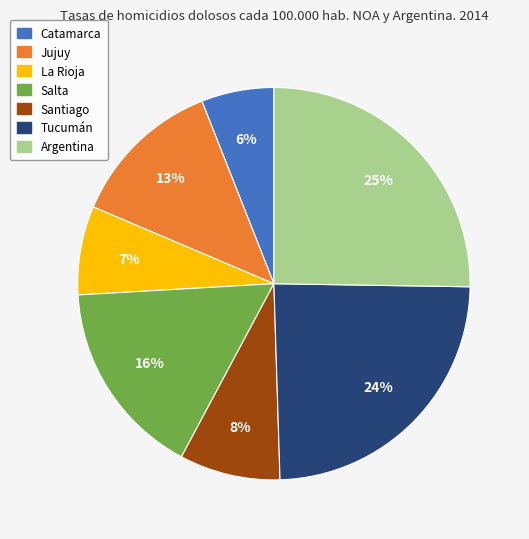

Is the sum of La Rioja and Argentina greater than half?

No